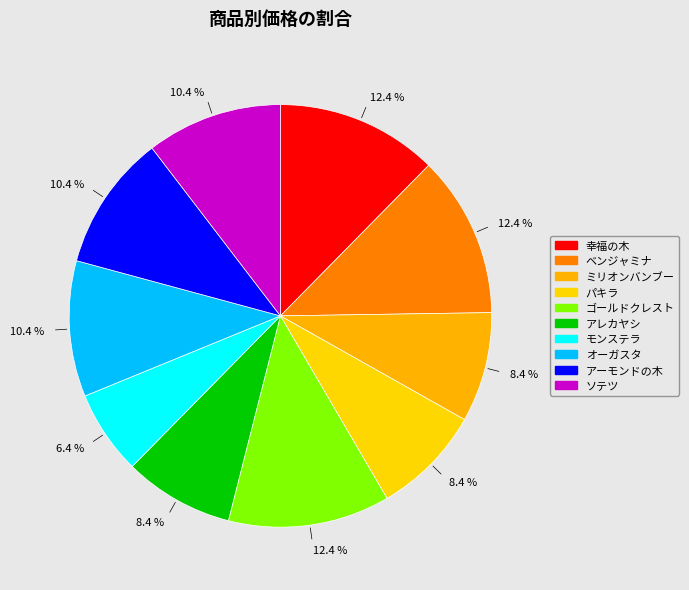

To the nearest percent, what portion does アーモンドの木 represent?

10%